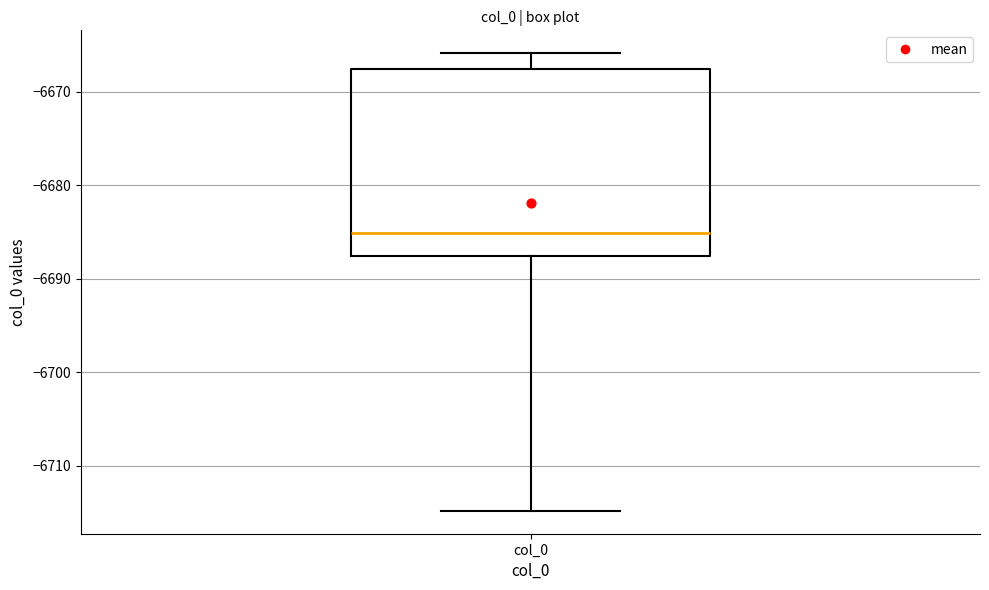

Read this box plot against the y-axis: the position of the median line, the range covered by the box, and the ends of both whiskers. The values are not printed on the chart, so give them approximately, as read against the axis.

median -6685, box -6688 to -6668, whiskers -6715 to -6666